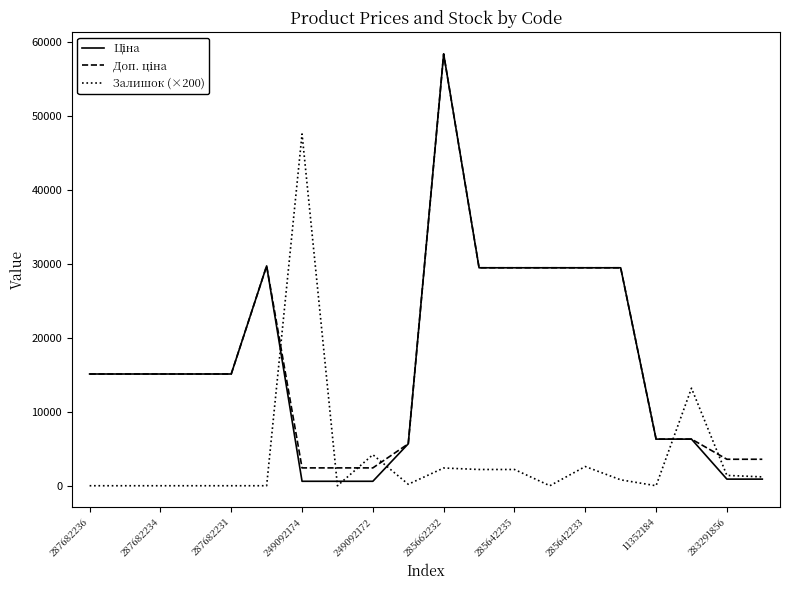

What is the highest value of the Залишок (×200) series?

47600.0